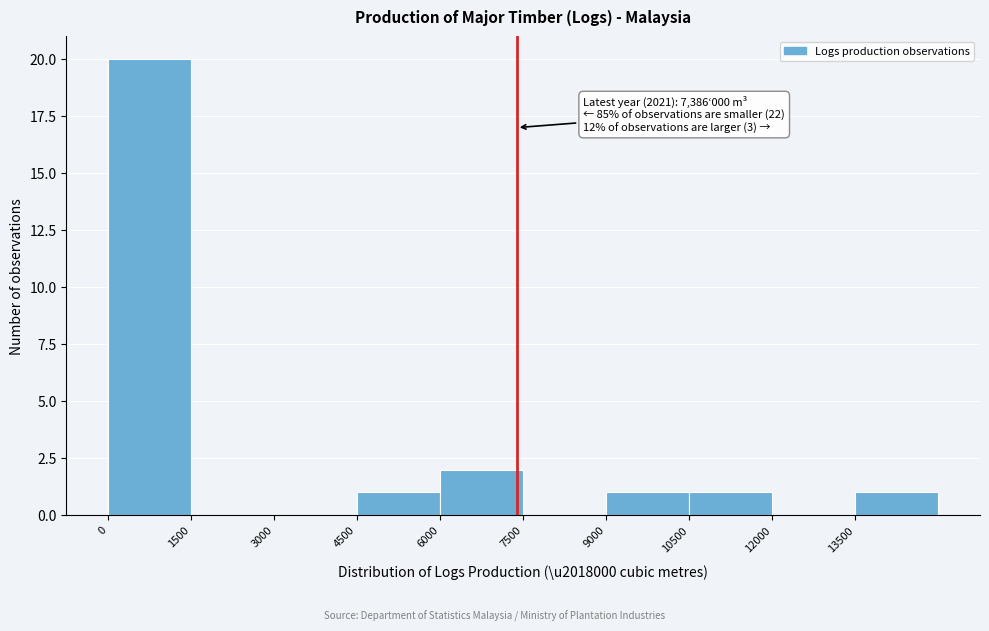

Which range on the x-axis has the tallest bar?

0 to 1500